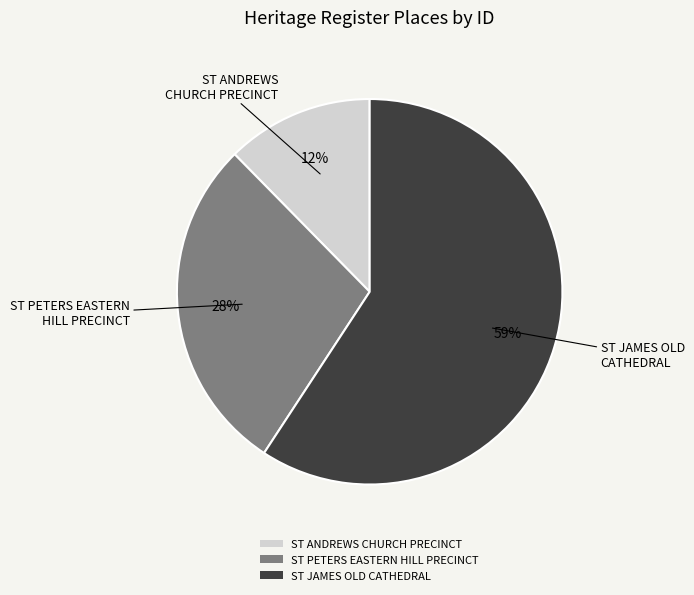

What percentage is the ST PETERS EASTERN HILL PRECINCT slice, to the nearest percent?

28%